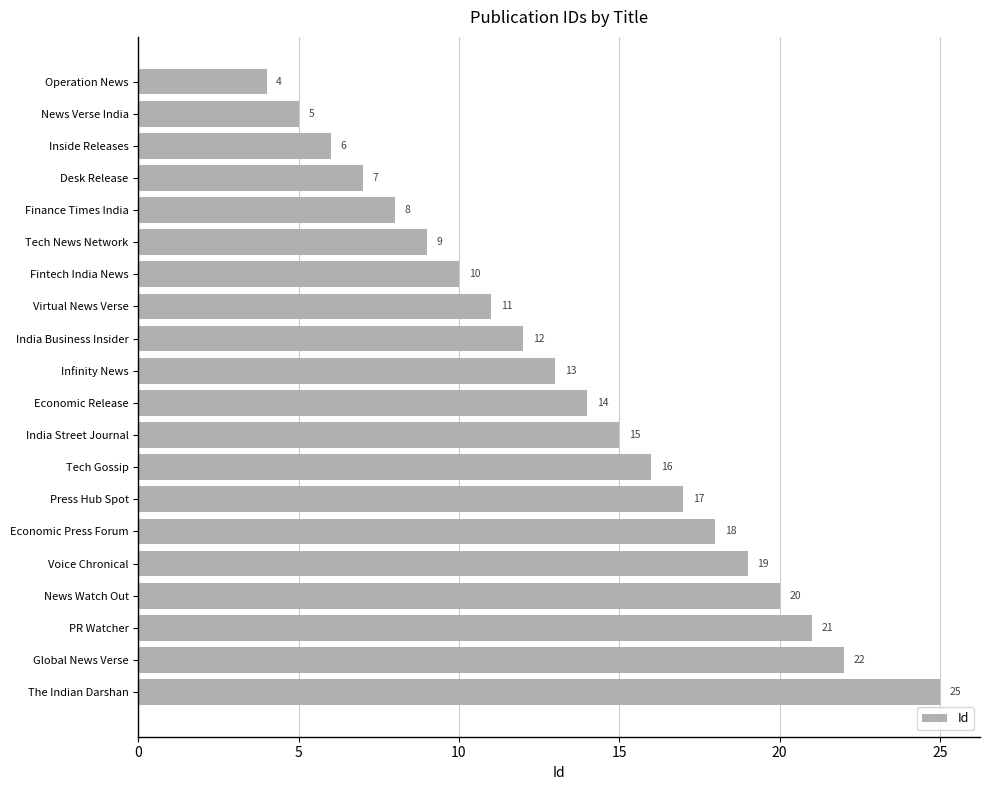

Reading top to bottom, extract all data points from this chart.

4	5	6	7	8	9	10	11	12	13	14	15	16	17	18	19	20	21	22	25